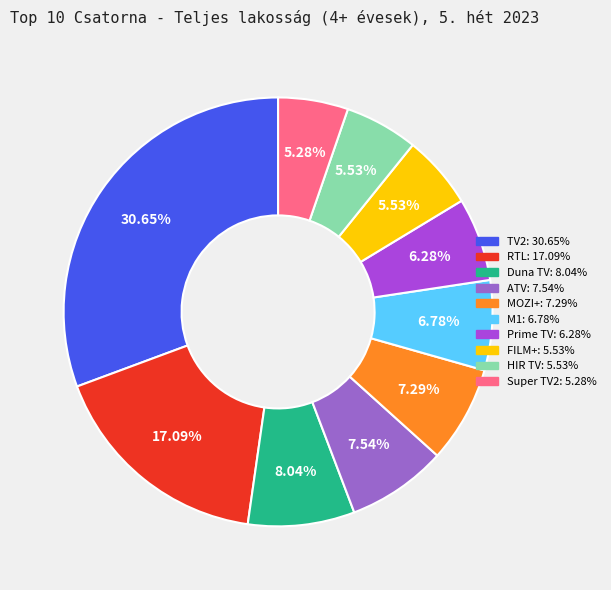

What is the total percentage of Super TV2 and RTL?

22.4%